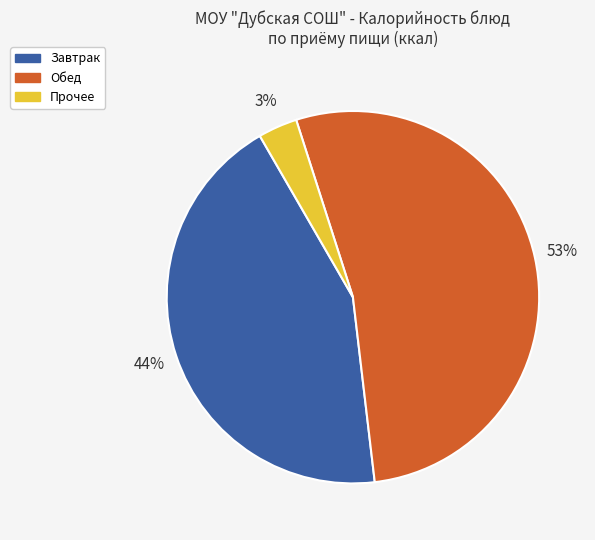

Which has a higher value, Завтрак or Прочее?

Завтрак